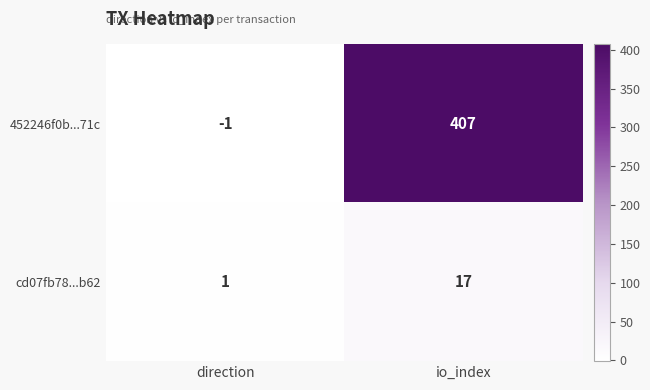

Reading right to left, transcribe all the data shown in this chart.

452246f0b...71c: 407	-1
cd07fb78...b62: 17	1